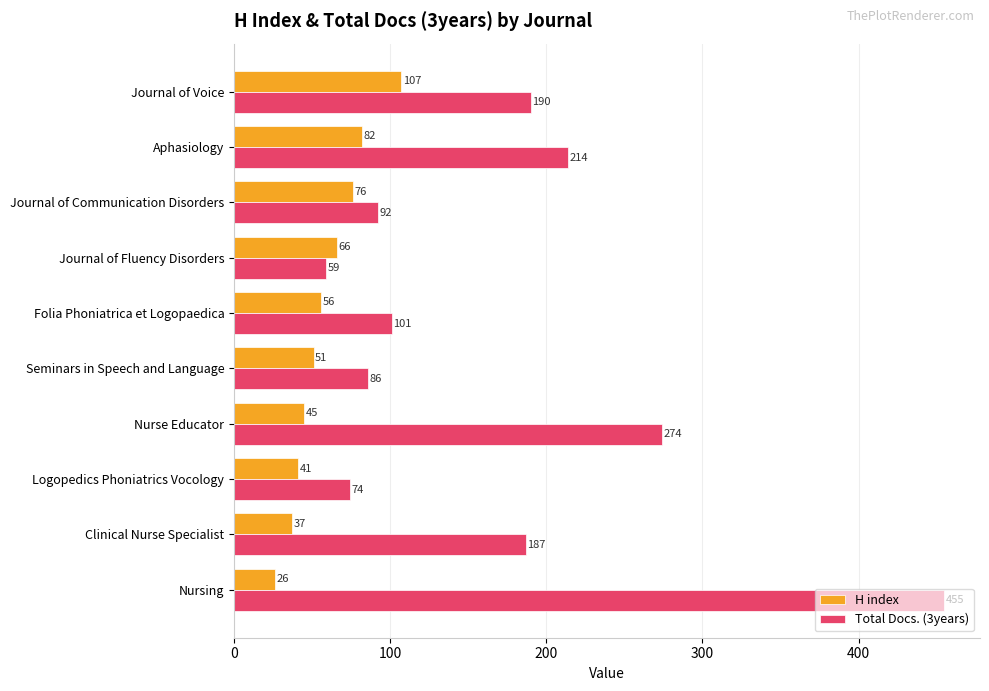

What is the difference between the Total Docs. (3years) values at Seminars in Speech and Language and Folia Phoniatrica et Logopaedica?

15